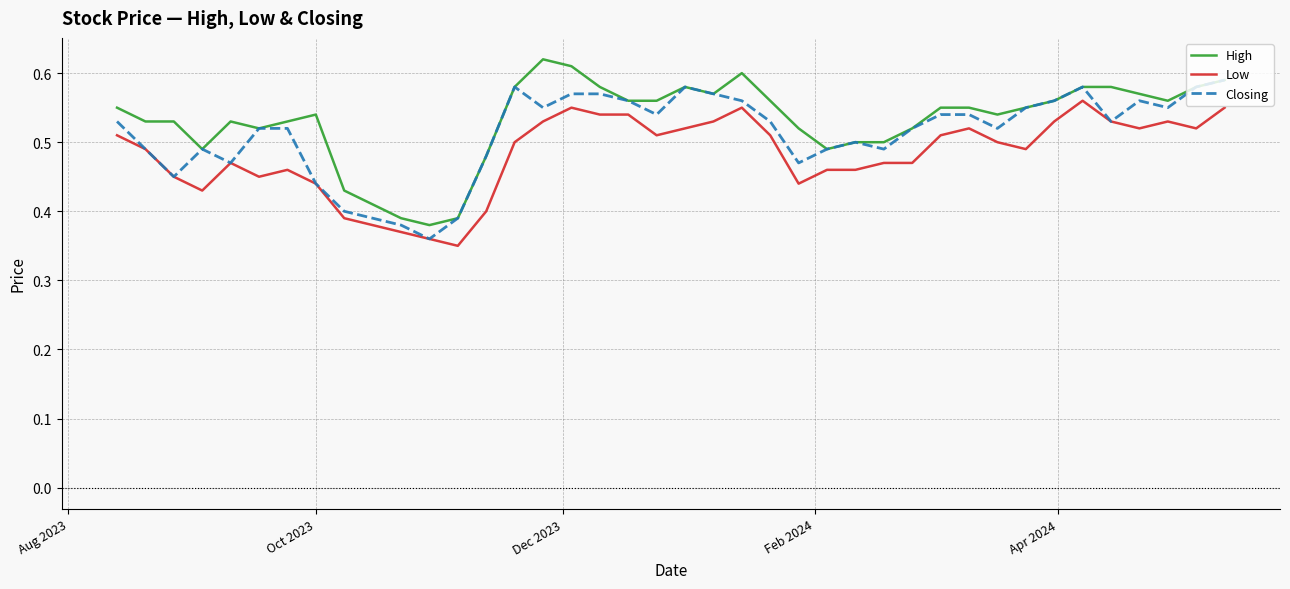

Rank the series by their maximum value, from lowest to highest.

Low, Closing, High